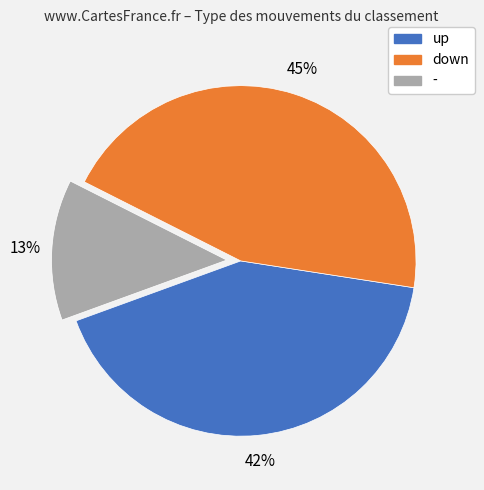

Count the number of slices in the pie.

3